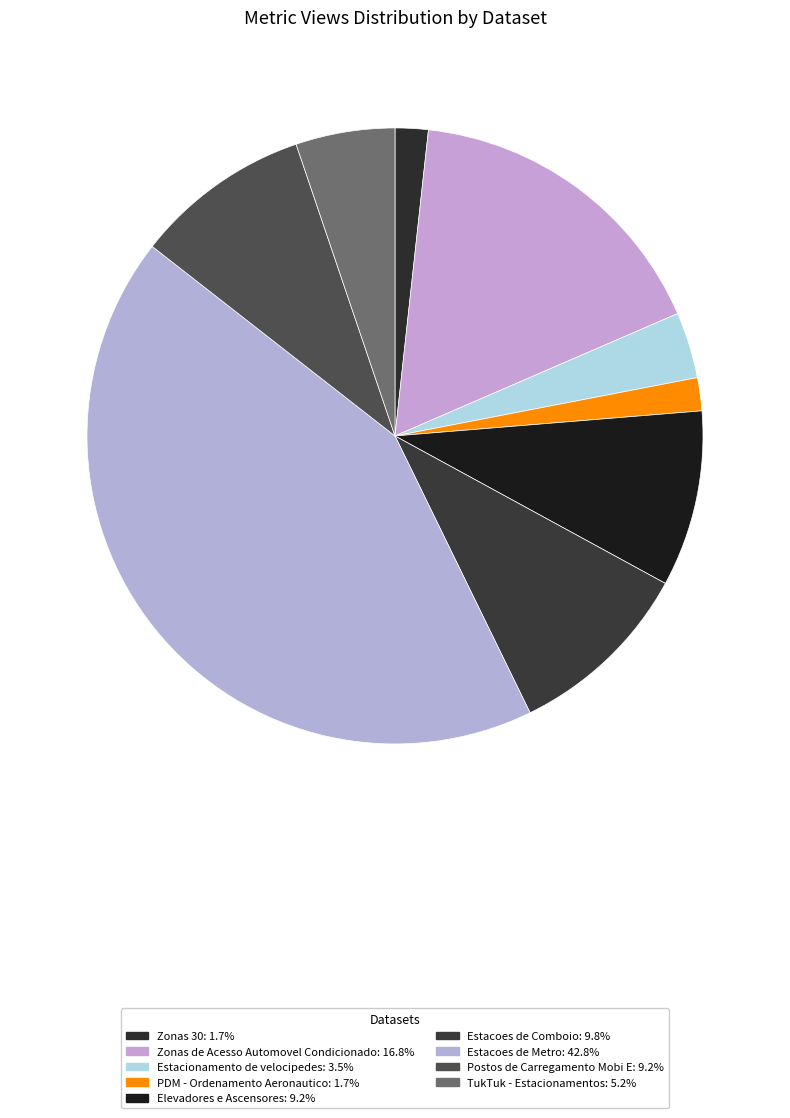

Which slice is the largest?

Estacoes de Metro